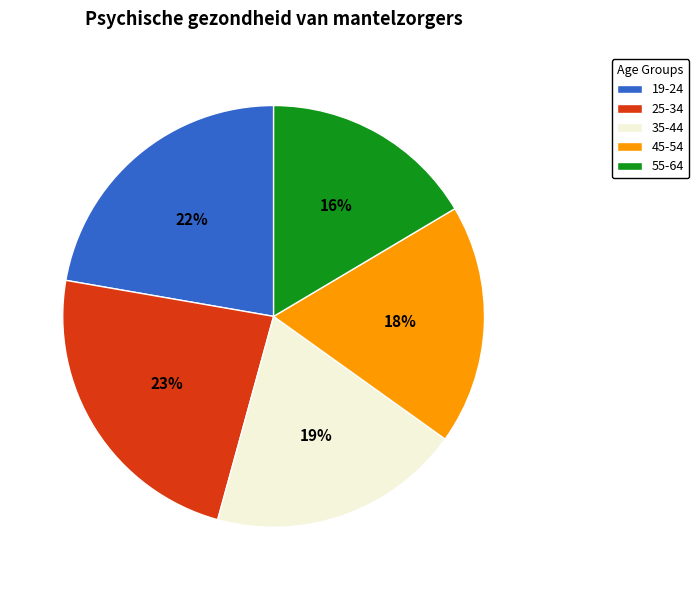

To the nearest percent, what percentage of the pie is 55-64?

16%